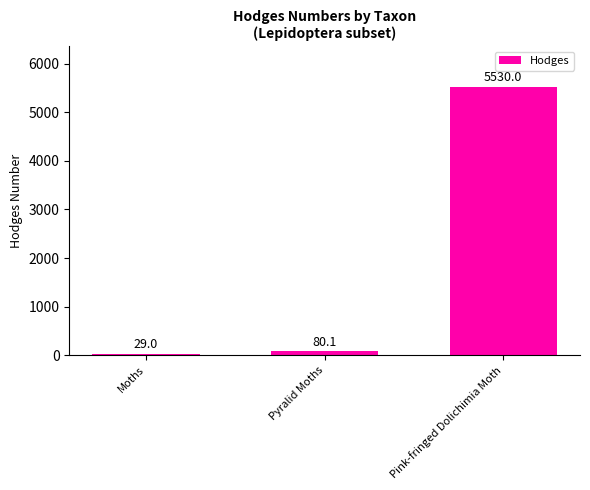

Which label corresponds to the smallest value in the chart?

Moths